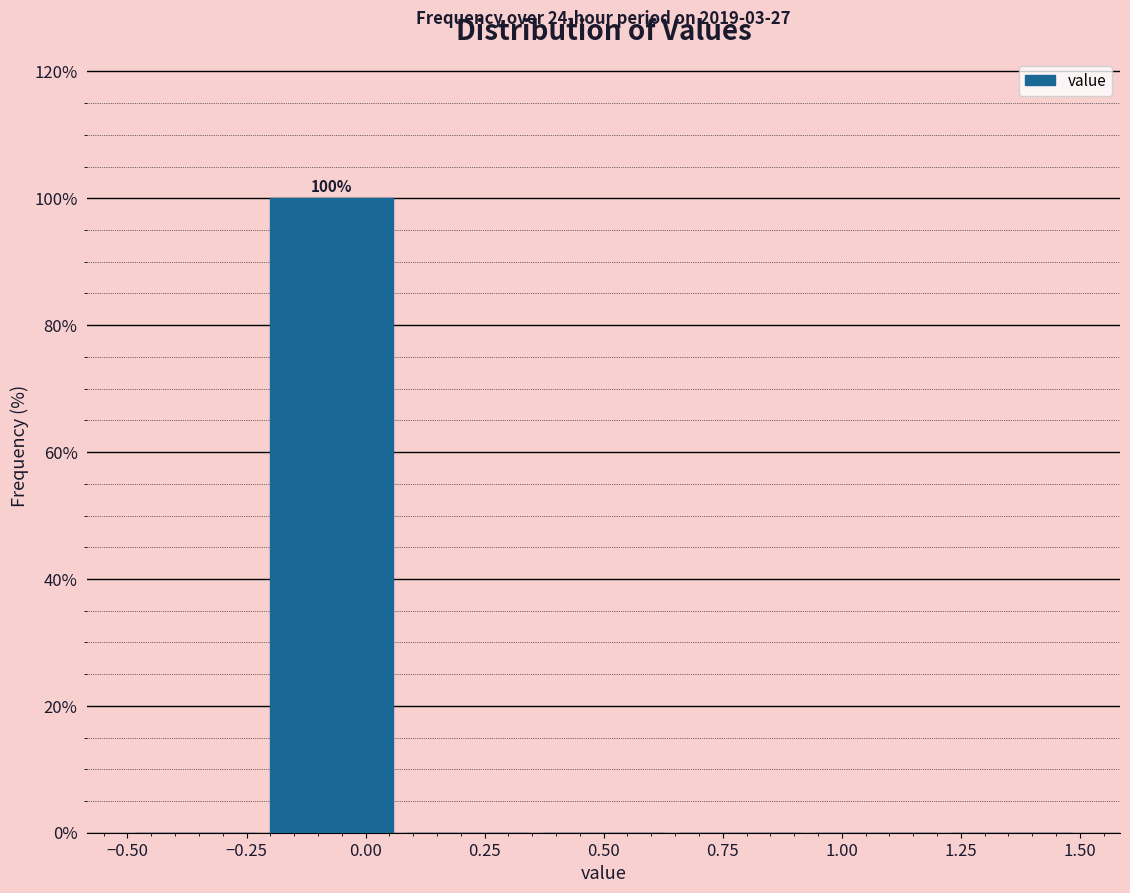

Over which range of the x-axis is the bar tallest?

-0.20 to 0.05